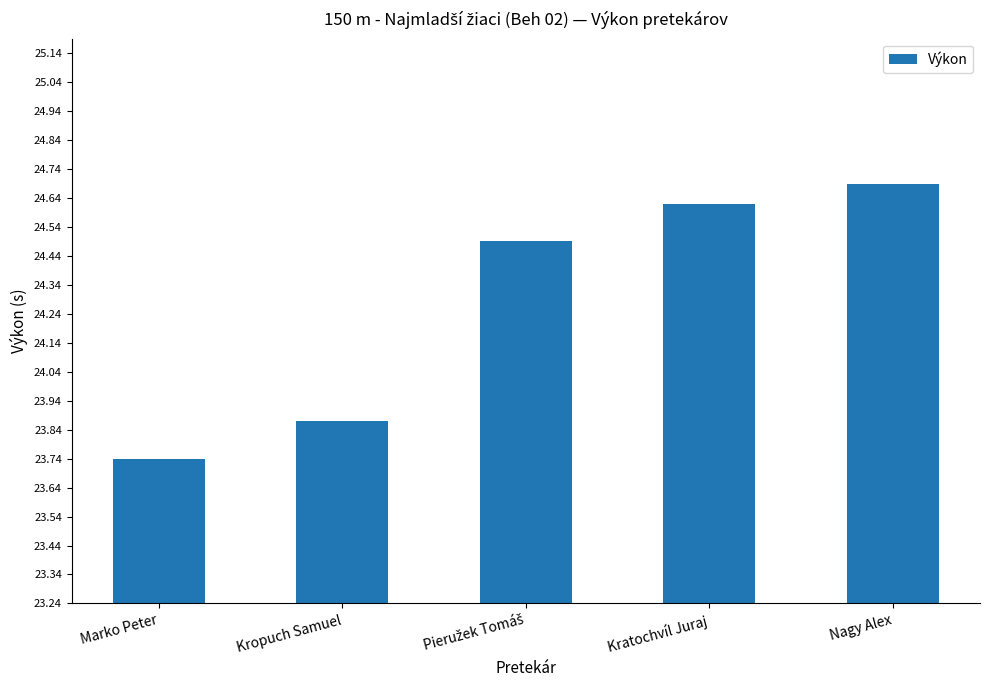

Between Nagy Alex and Marko Peter, which is larger?

Nagy Alex